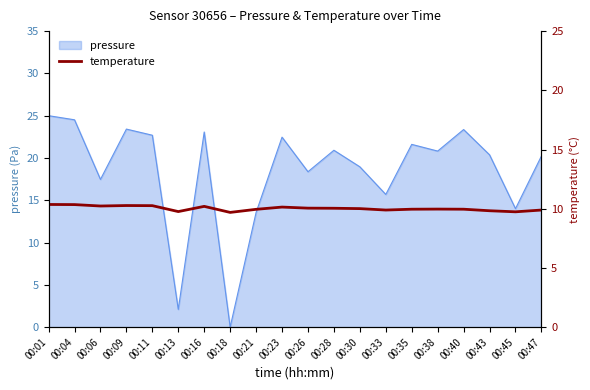

Is it true that pressure equals 5.6 at 00:47?

False